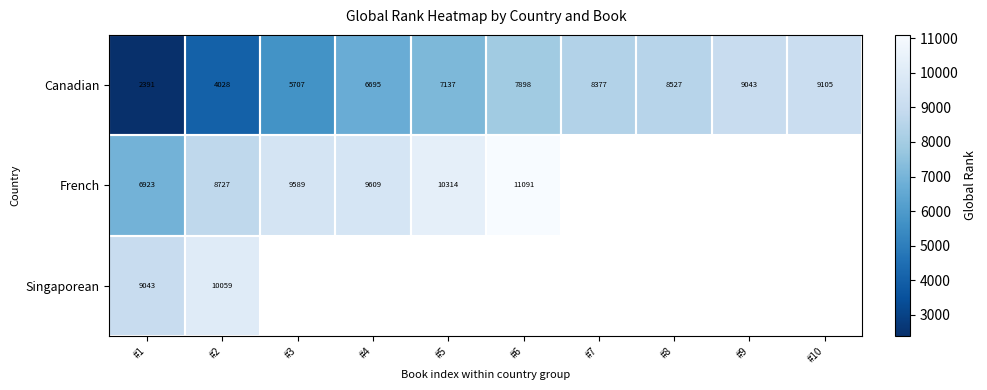

What is the spread (max minus min) of values at #1?

6652